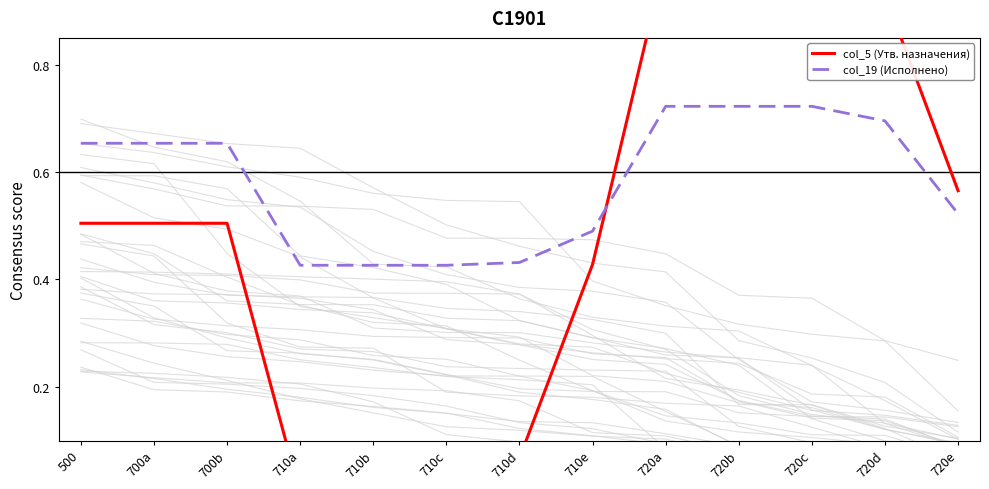

Between 700a and 710c, which series saw the biggest shift?

col_5 (Утв. назначения)